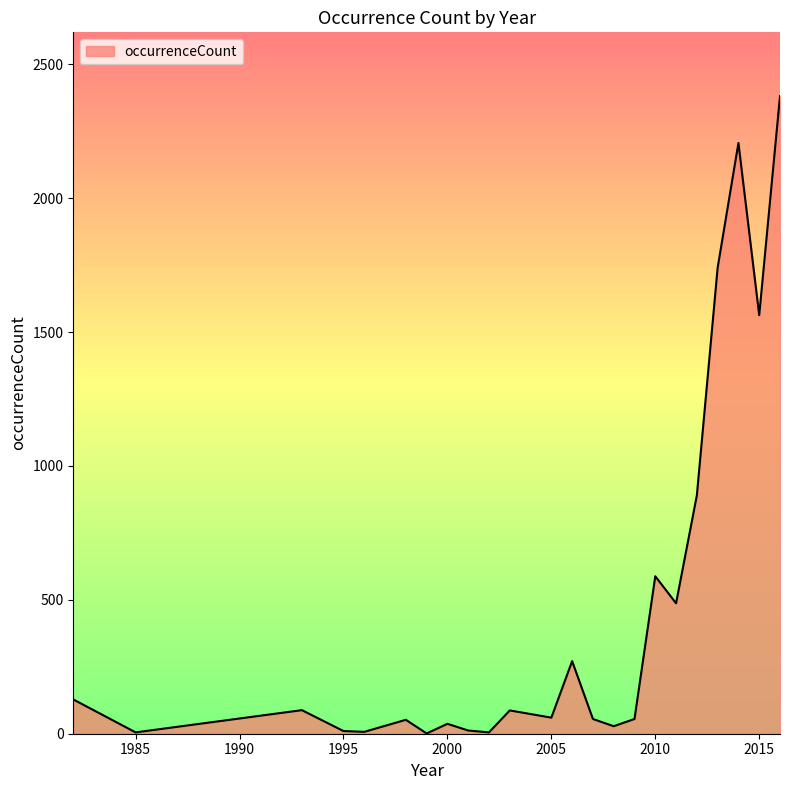

What is the difference between the maximum and minimum values?

2380